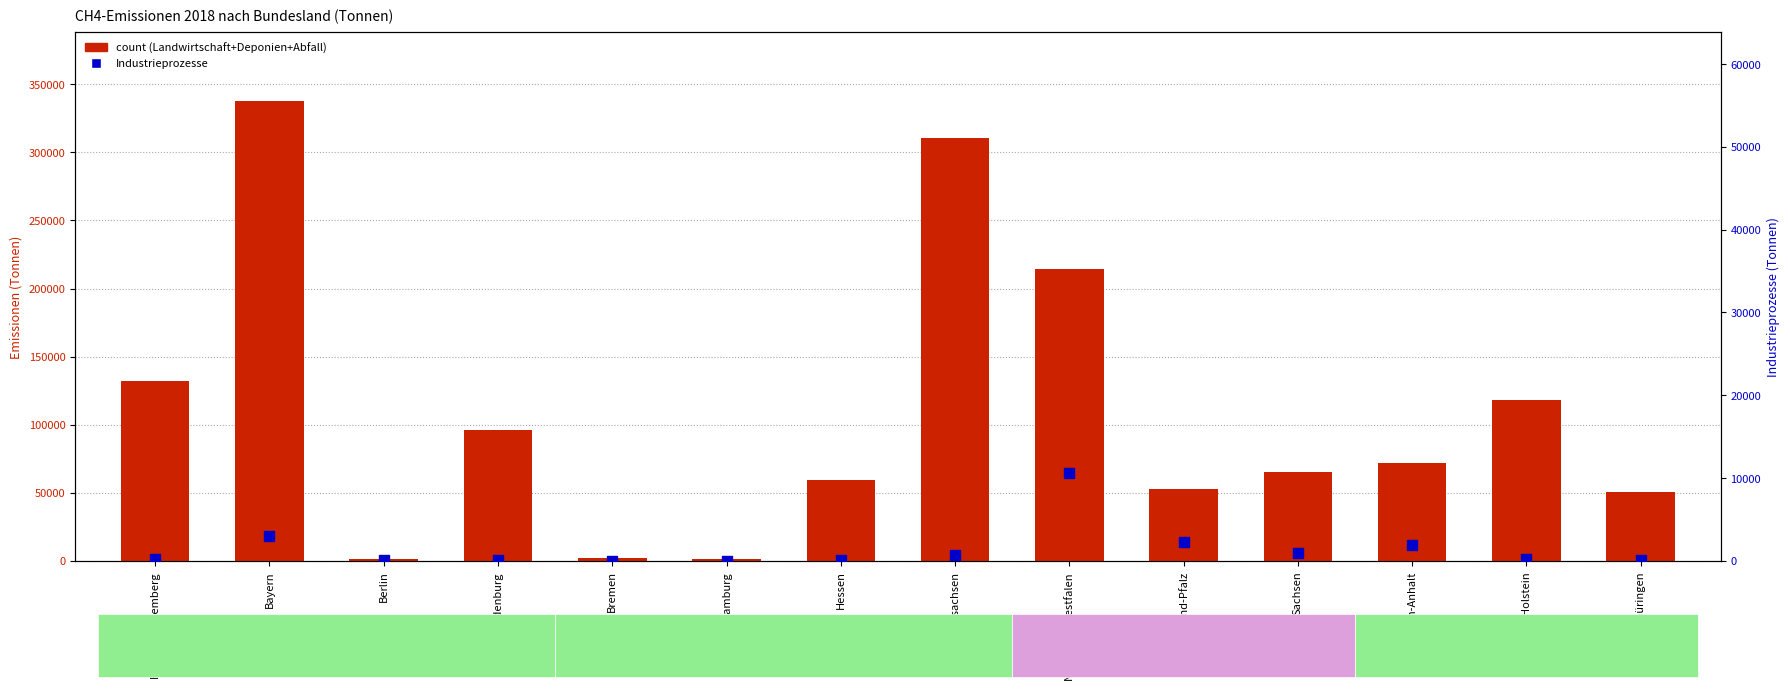

Which series has the largest total across all categories?

count (Landwirtschaft+Deponien+Abfall)